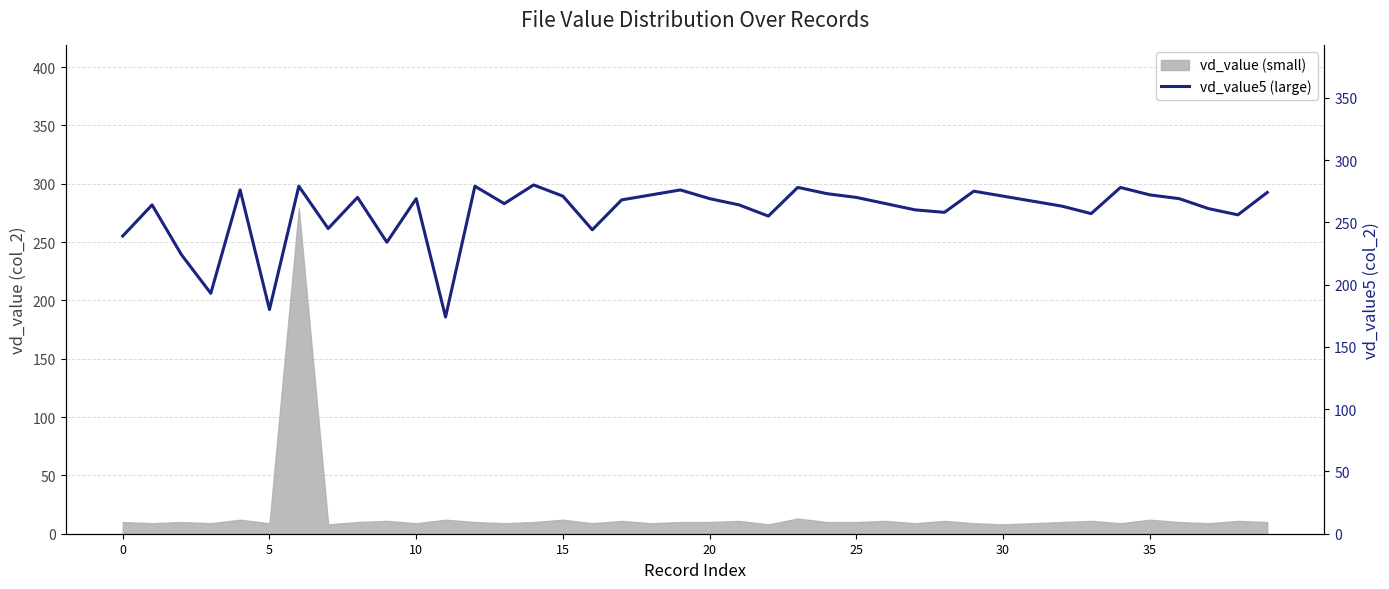

How many data points are above 268?

19